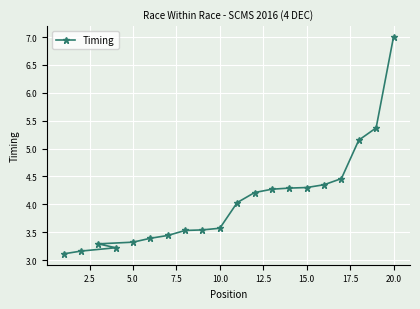

The value at 15.0 is 1.4. True or false?

False